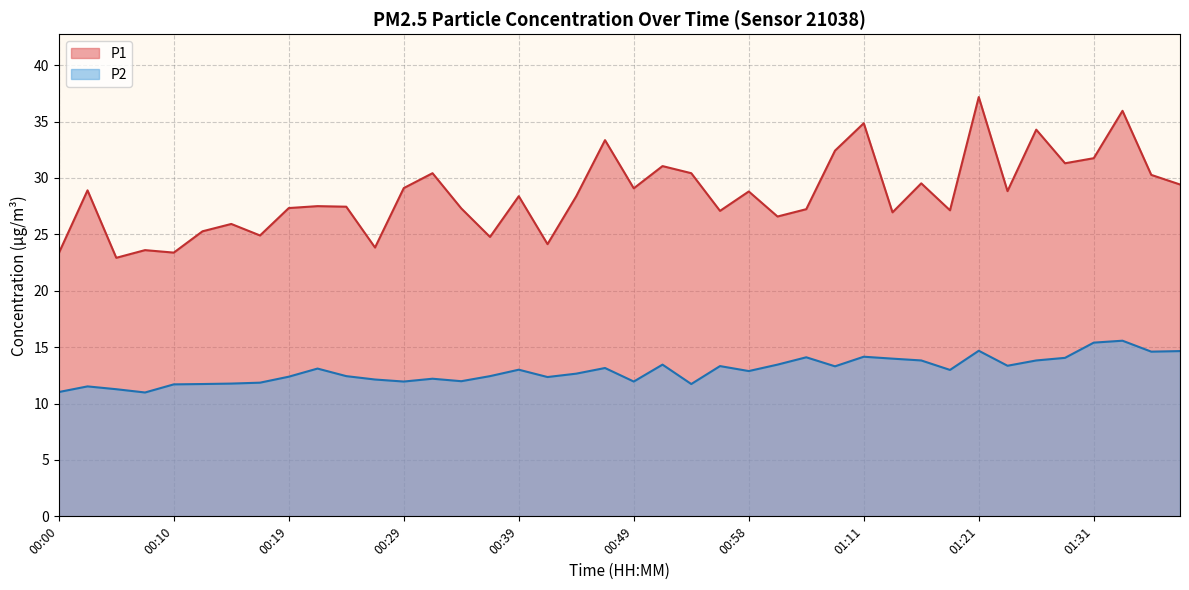

Which category has the lowest value in the P2 series?

00:07